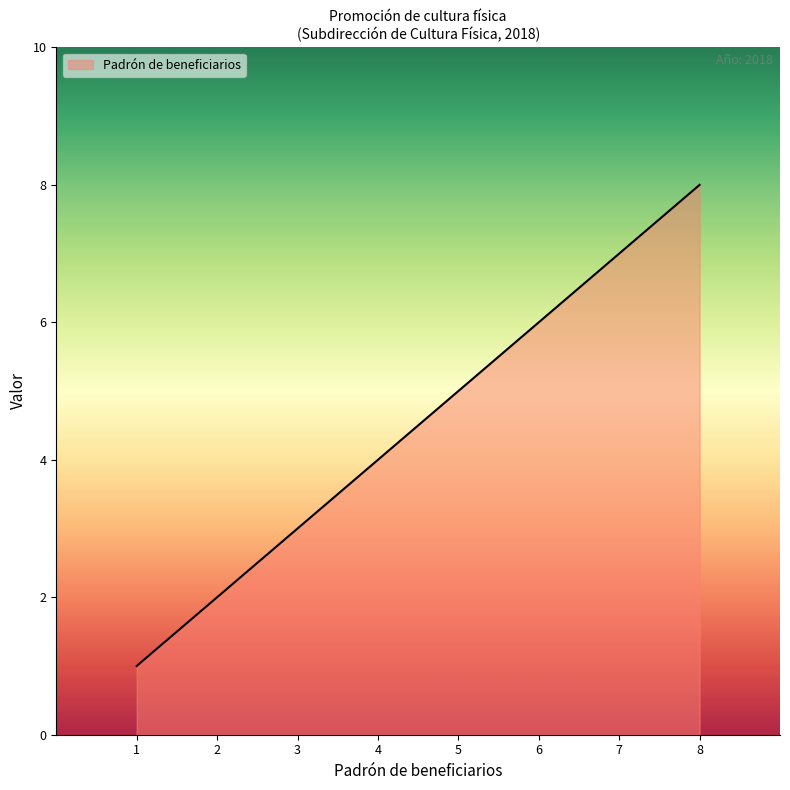

Does the chart display data point markers on the line(s)?

No